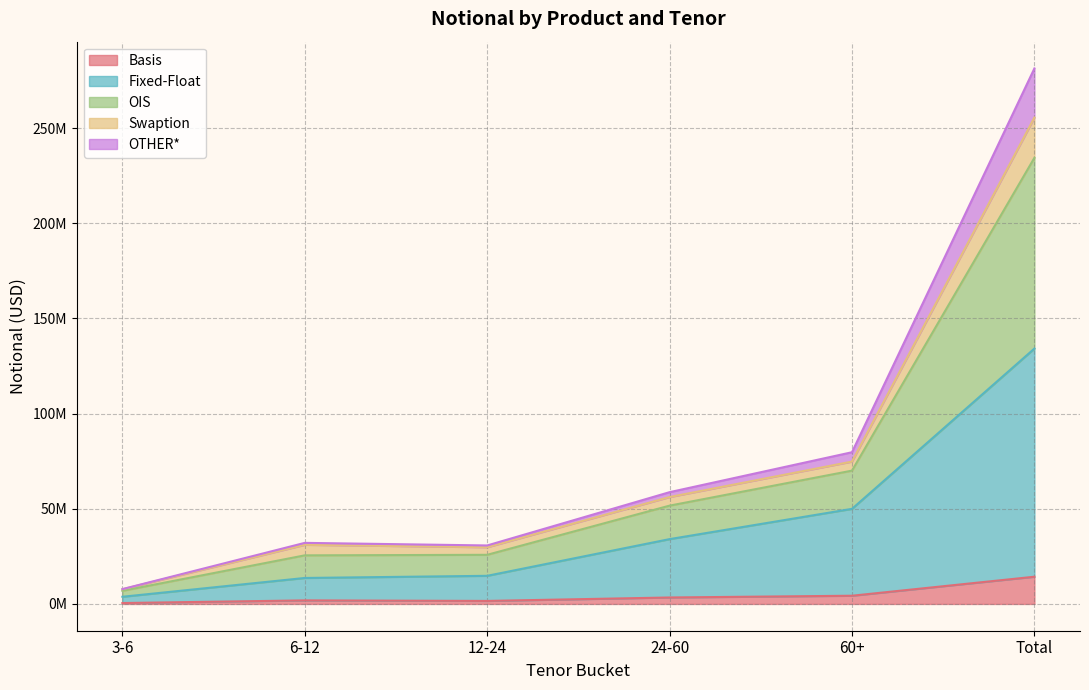

Between 6-12 and Total, which is larger?

Total